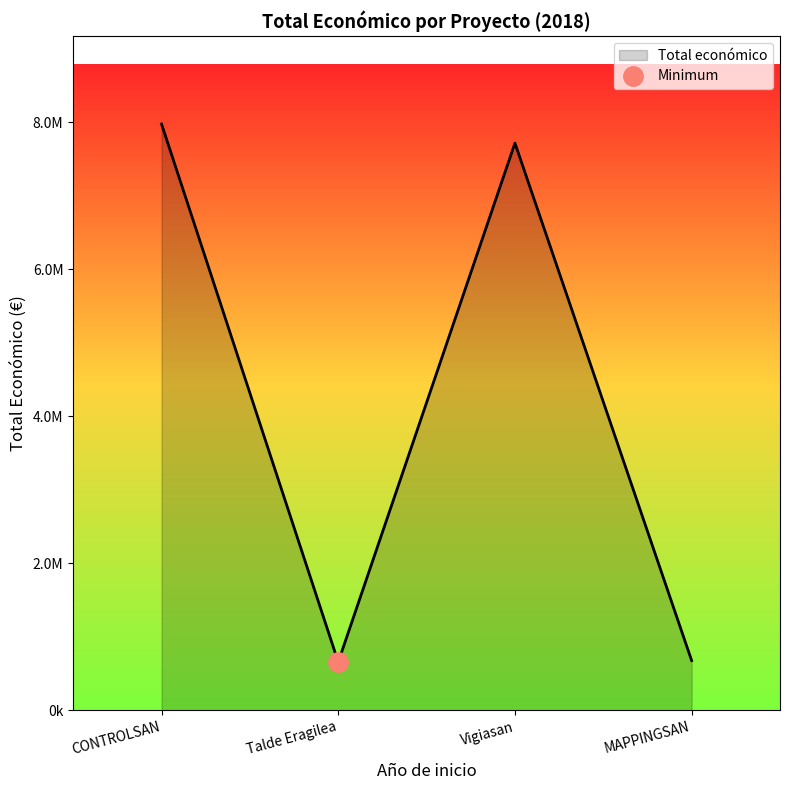

What is the ratio of the value at Vigiasan to the value at MAPPINGSAN?

11.4